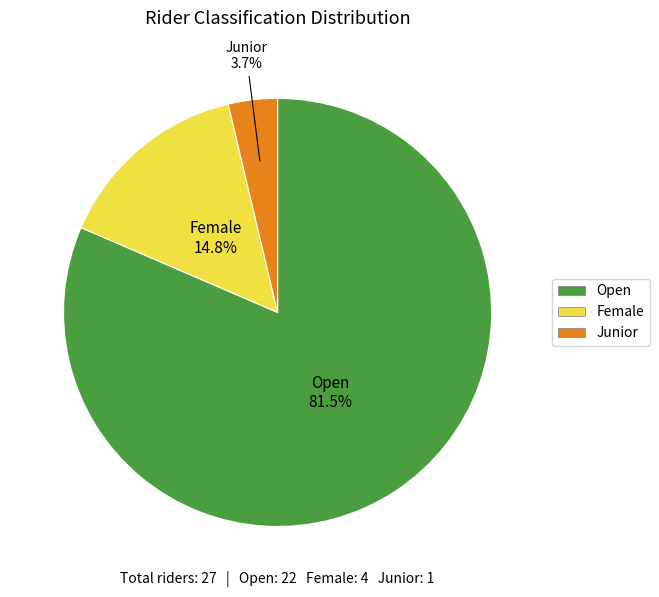

The Junior slice represents 17% of the pie. True or false?

False